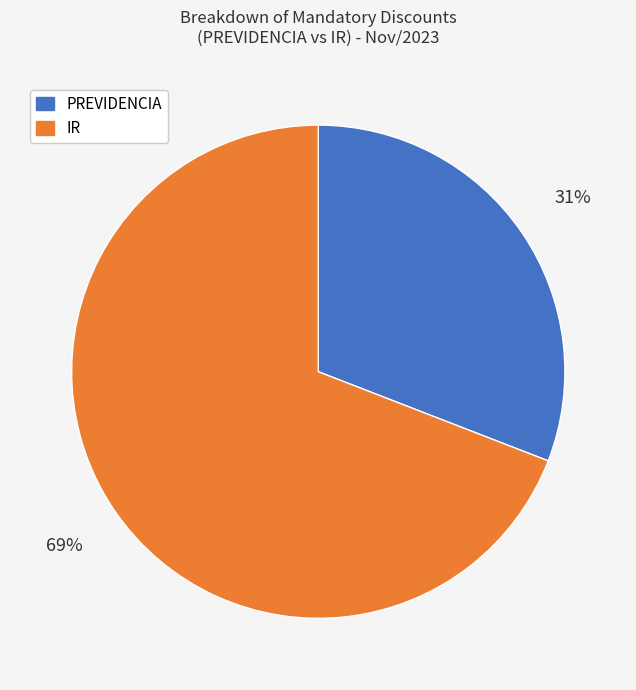

Rank the categories by value from highest to lowest.

IR, PREVIDENCIA